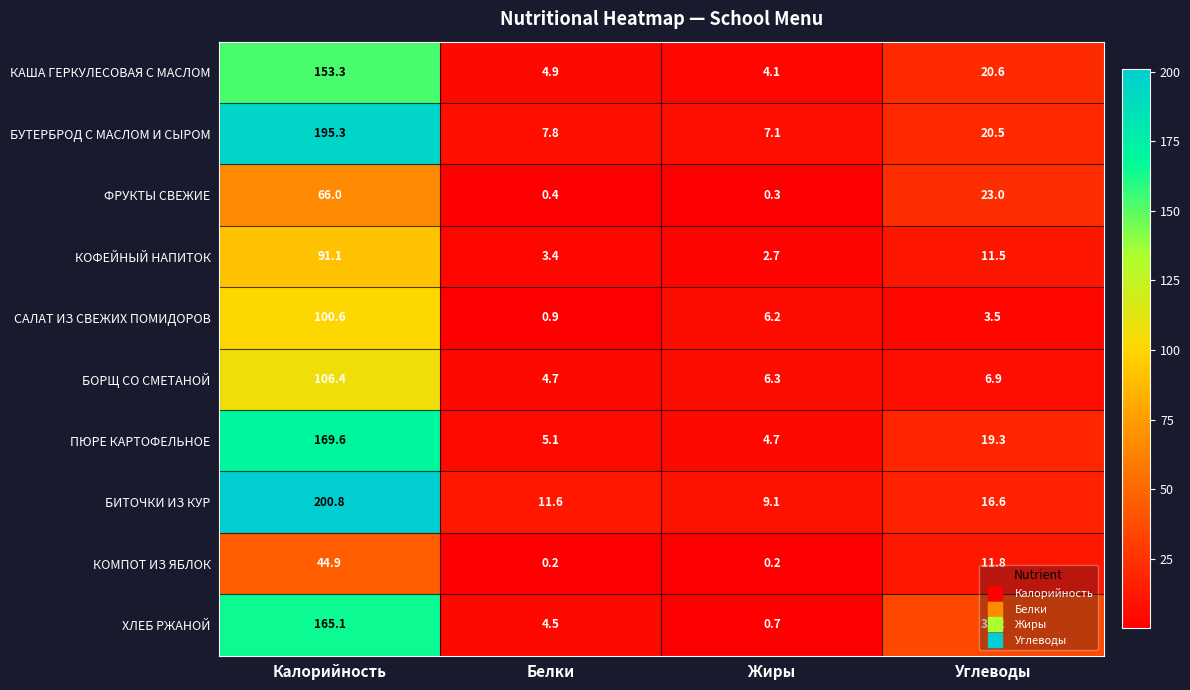

What is the spread (max minus min) of values at Белки?

11.4